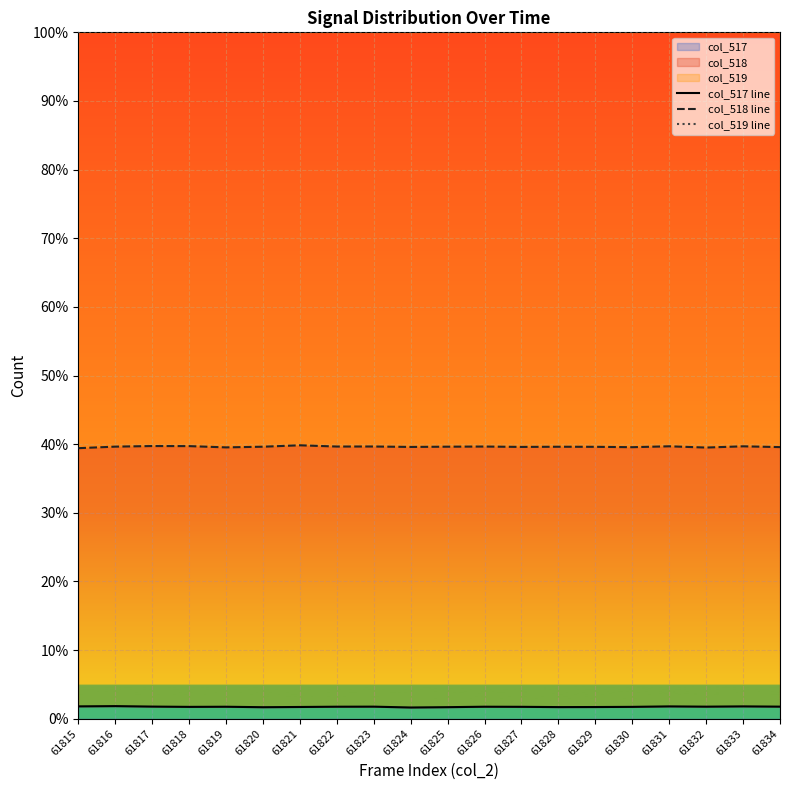

Reading right to left, list all the values displayed in this chart.

col_517 line: 61834=1.8	61833=1.8	61832=1.8	61831=1.8	61830=1.7	61829=1.7	61828=1.7	61827=1.7	61826=1.7	61825=1.7	61824=1.6	61823=1.8	61822=1.8	61821=1.7	61820=1.7	61819=1.7	61818=1.7	61817=1.8	61816=1.8	61815=1.8
col_518 line: 61834=39.6	61833=39.7	61832=39.5	61831=39.7	61830=39.6	61829=39.6	61828=39.6	61827=39.6	61826=39.7	61825=39.6	61824=39.6	61823=39.7	61822=39.7	61821=39.8	61820=39.6	61819=39.5	61818=39.7	61817=39.7	61816=39.6	61815=39.4
col_519 line: 61834=100.0	61833=100.0	61832=100.0	61831=100.0	61830=100.0	61829=100.0	61828=100.0	61827=100.0	61826=100.0	61825=100.0	61824=100.0	61823=100.0	61822=100.0	61821=100.0	61820=100.0	61819=100.0	61818=100.0	61817=100.0	61816=100.0	61815=100.0